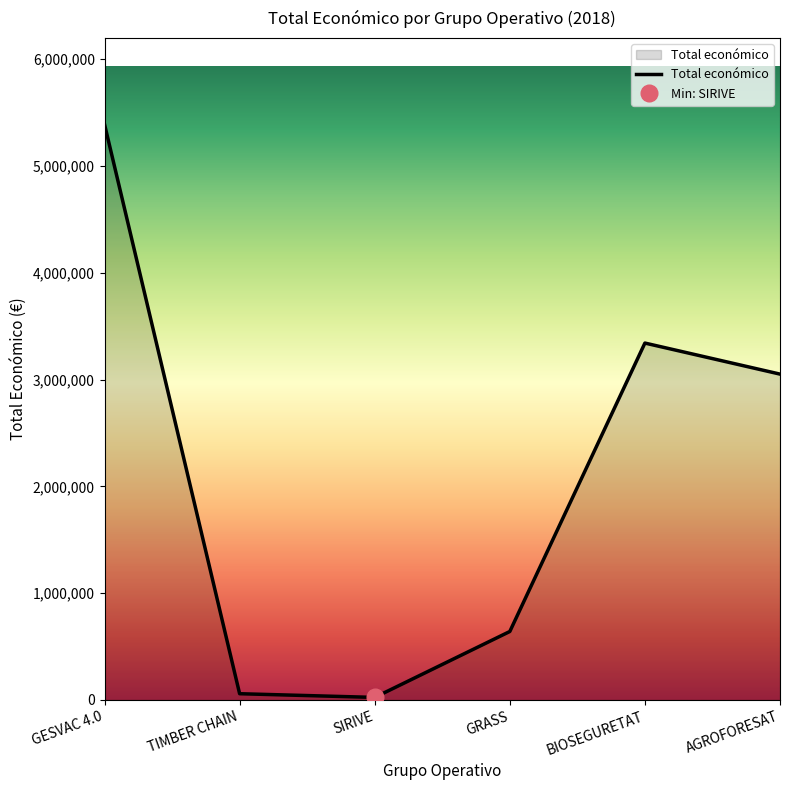

What position from the left is SIRIVE?

3